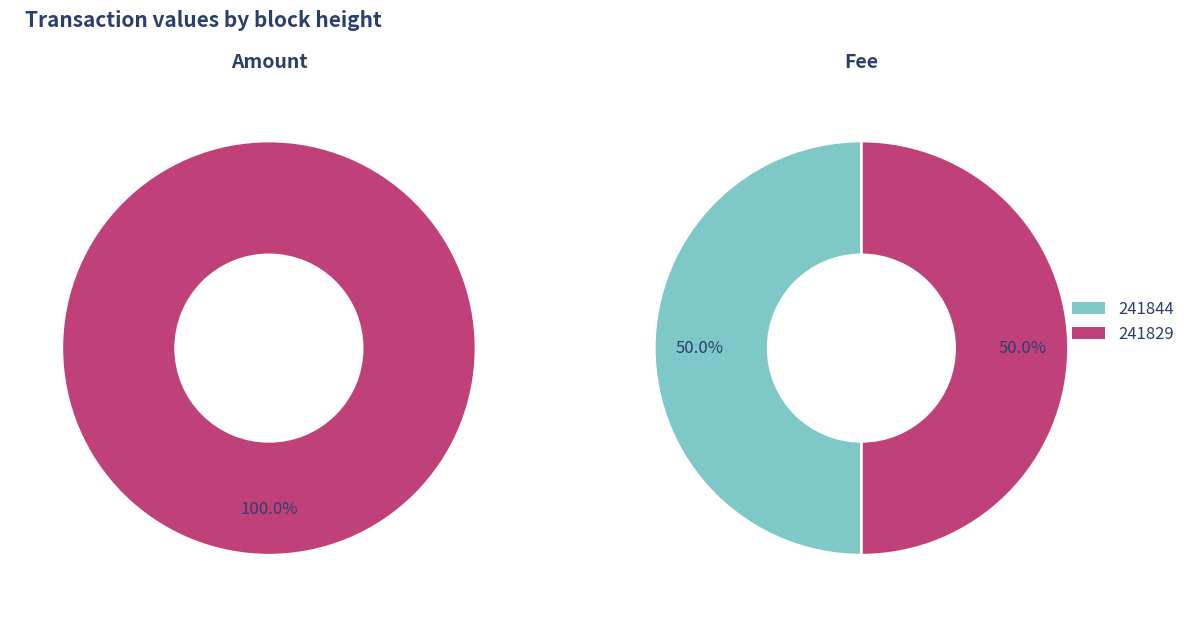

Which slice is the largest?

241829